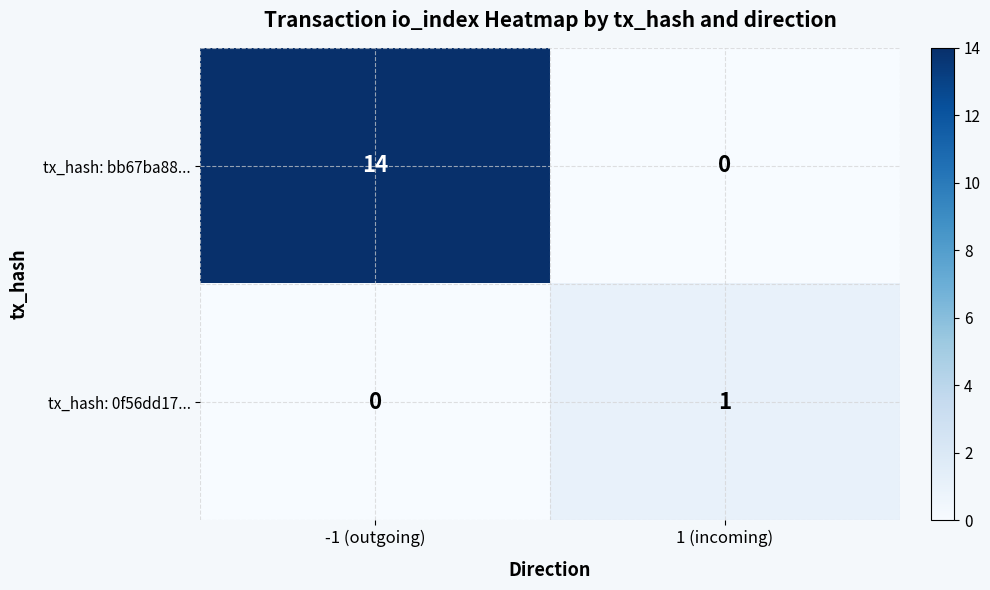

Is it true that tx_hash: bb67ba88... equals 0 at 1 (incoming)?

True